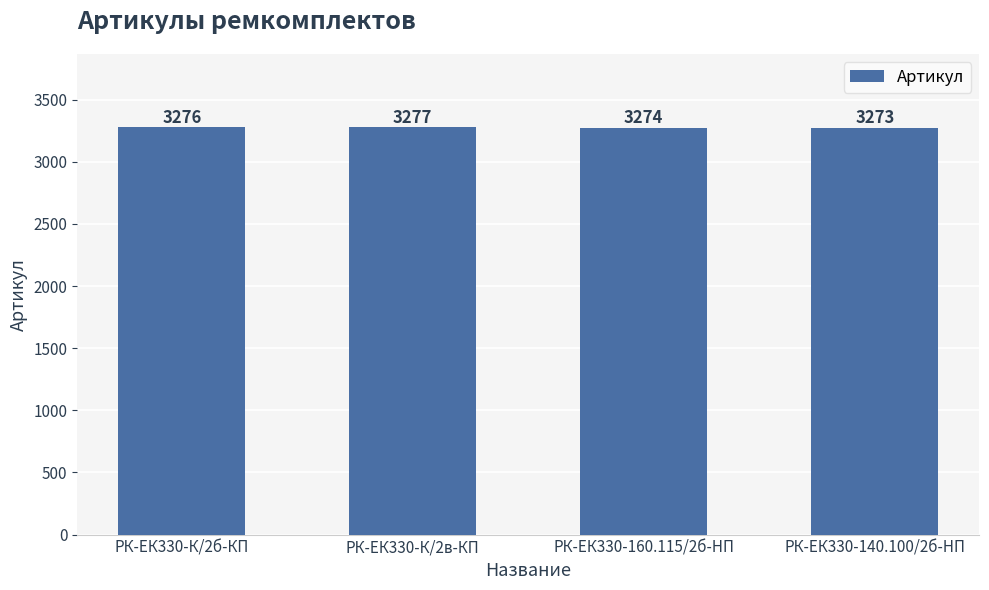

What is the change in value from РК-ЕК330-К/2б-КП to РК-ЕК330-140.100/2б-HП?

-3